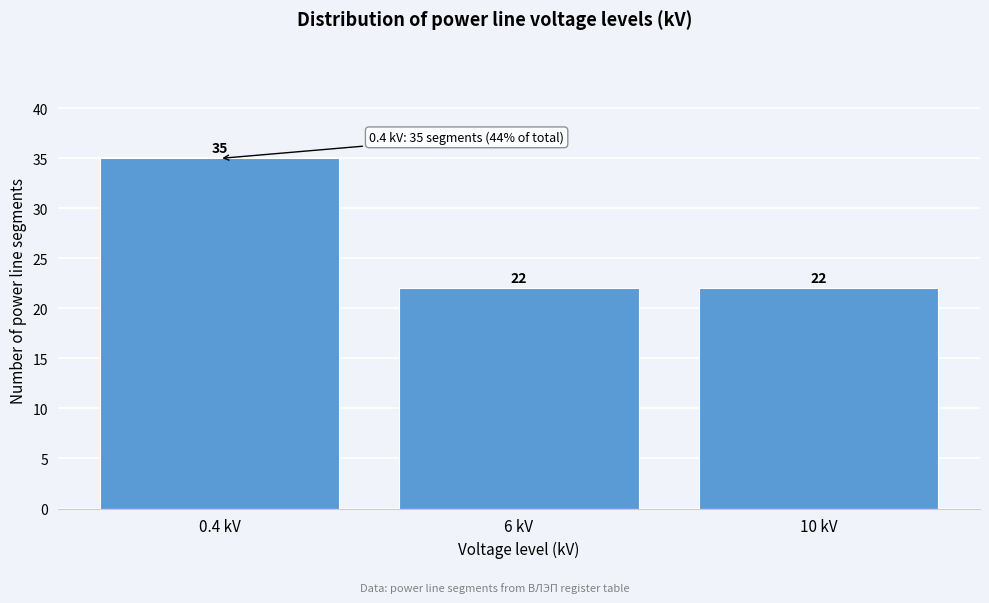

Reading left to right, what are all the values shown in this chart?

35	22	22